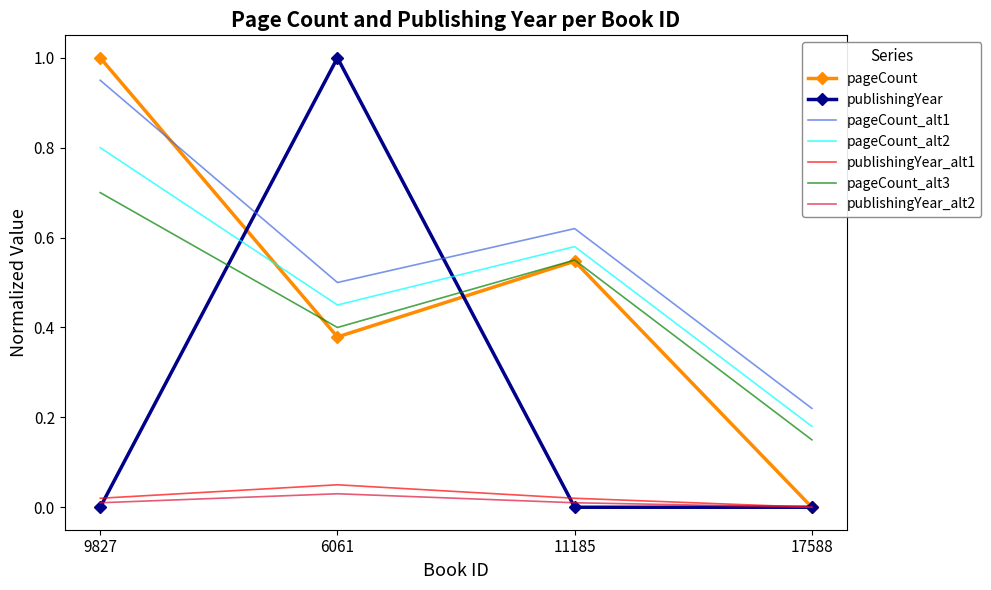

Which series has the largest total across all categories?

pageCount_alt1